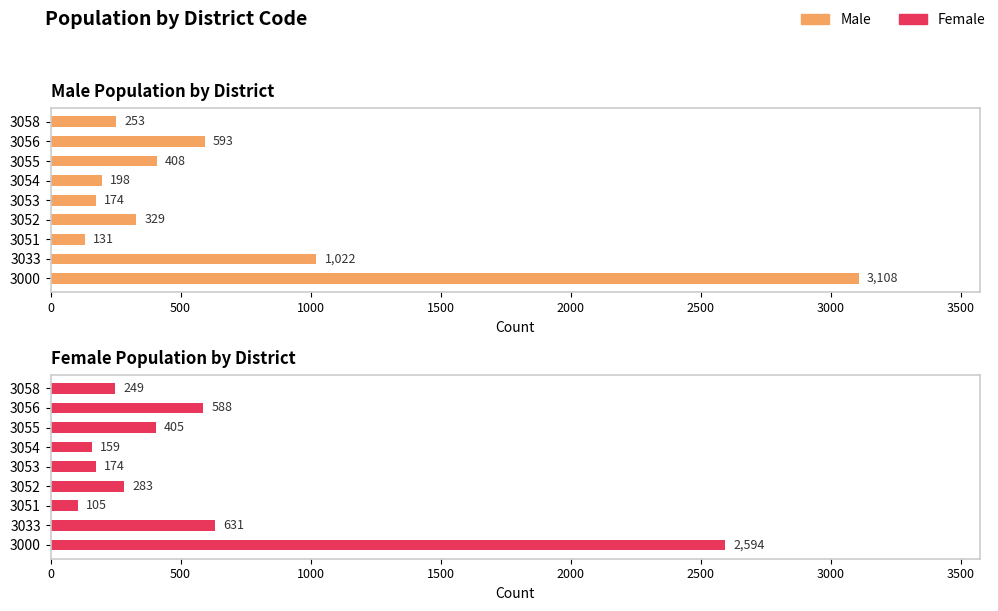

Reading left to right, list all the values displayed in this chart.

Male: 3108	1022	131	329	174	198	408	593	253
Female: 2594	631	105	283	174	159	405	588	249